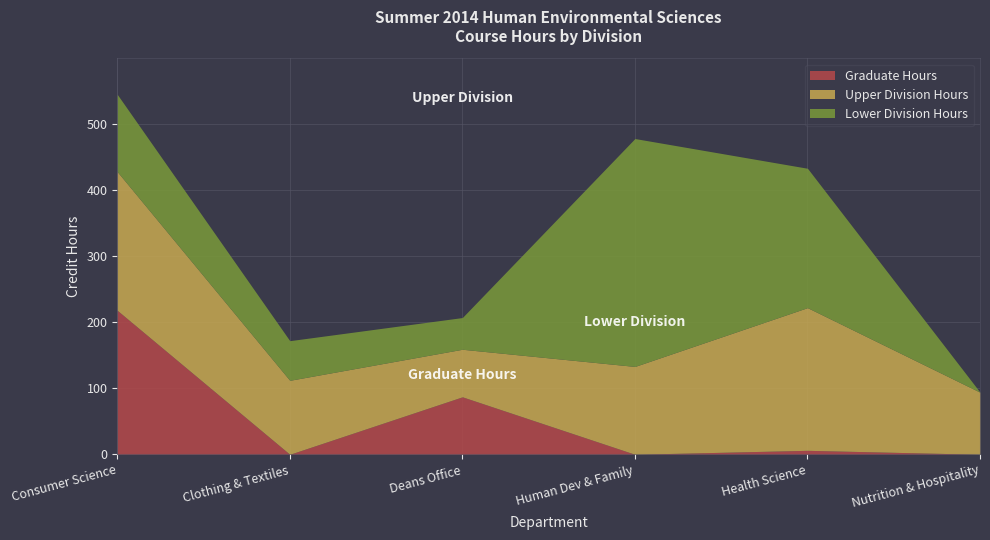

In Graduate Hours, how many points are lower than both neighbors (excluding endpoints)?

2